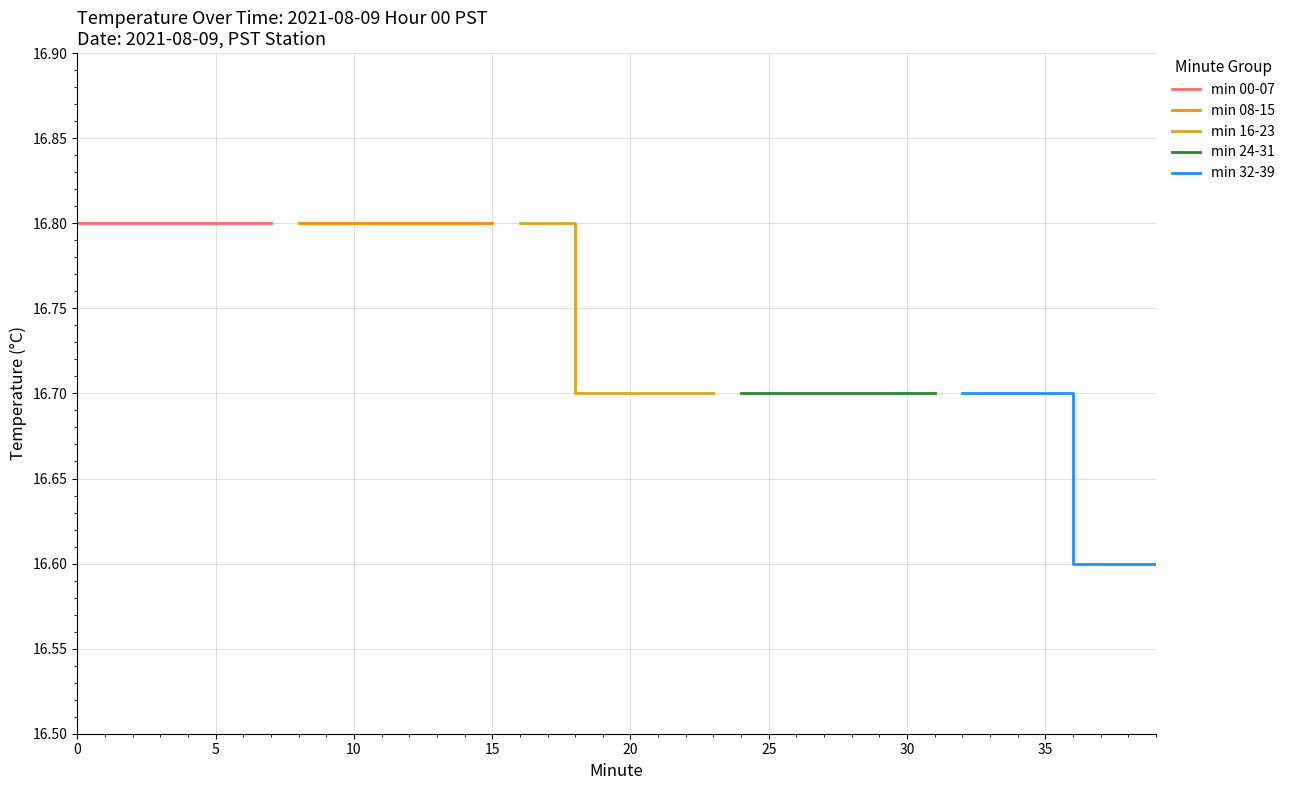

What is the lowest value of the min 32-39 series?

16.6